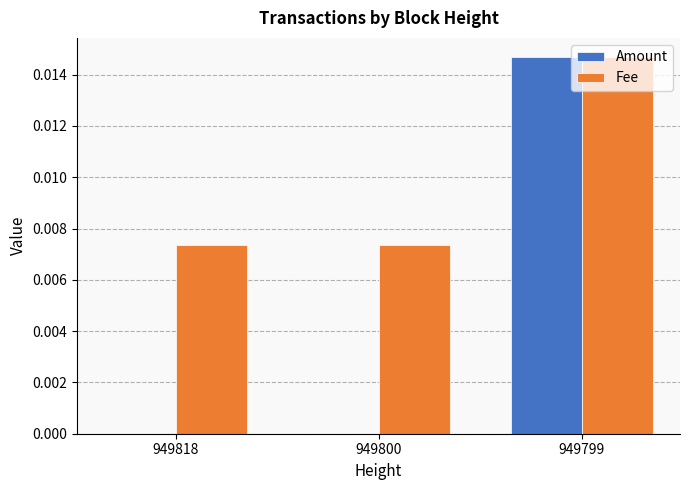

At which category does the chart reach its peak across all series?

949799